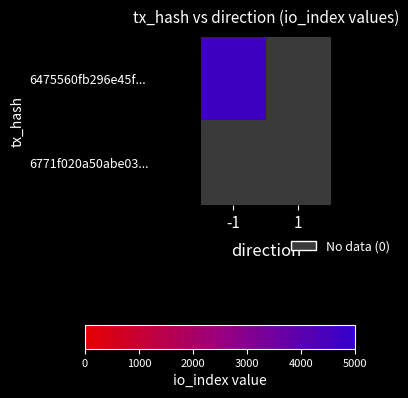

What is the maximum value shown in the chart?

4665